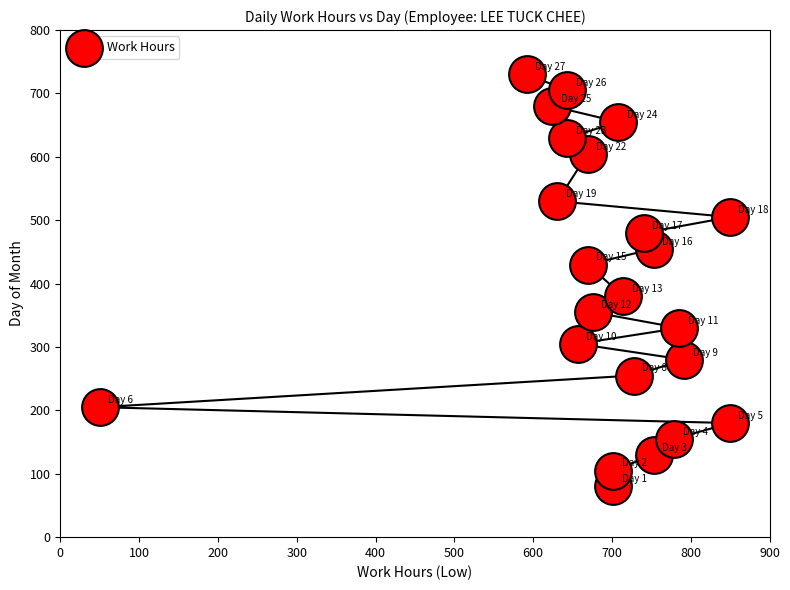

What is the range of Y values (max minus min)?

650.0